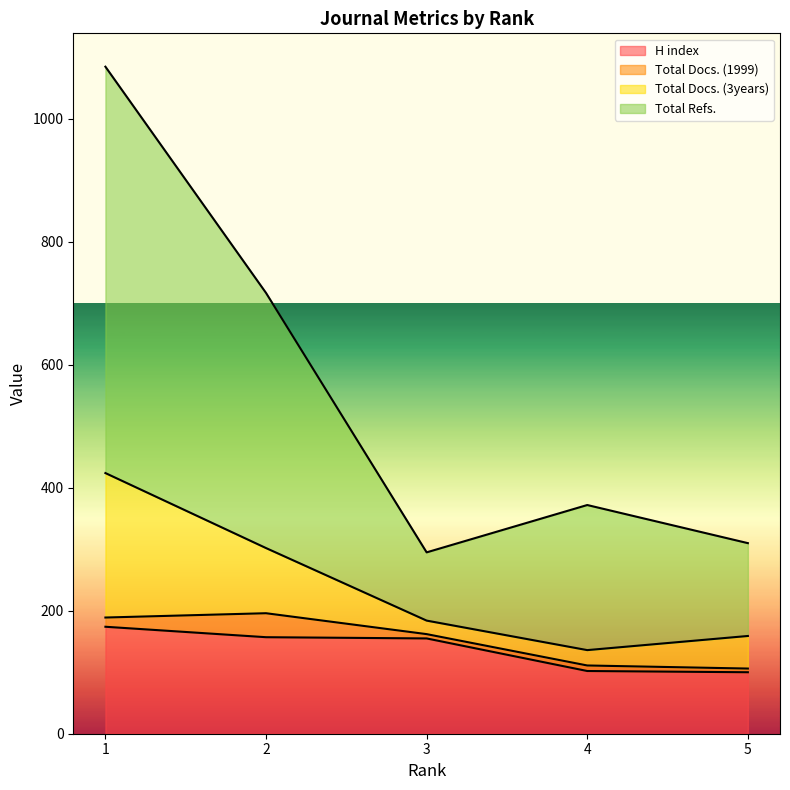

What is the value of the H index point at the 3rd from the left?

155